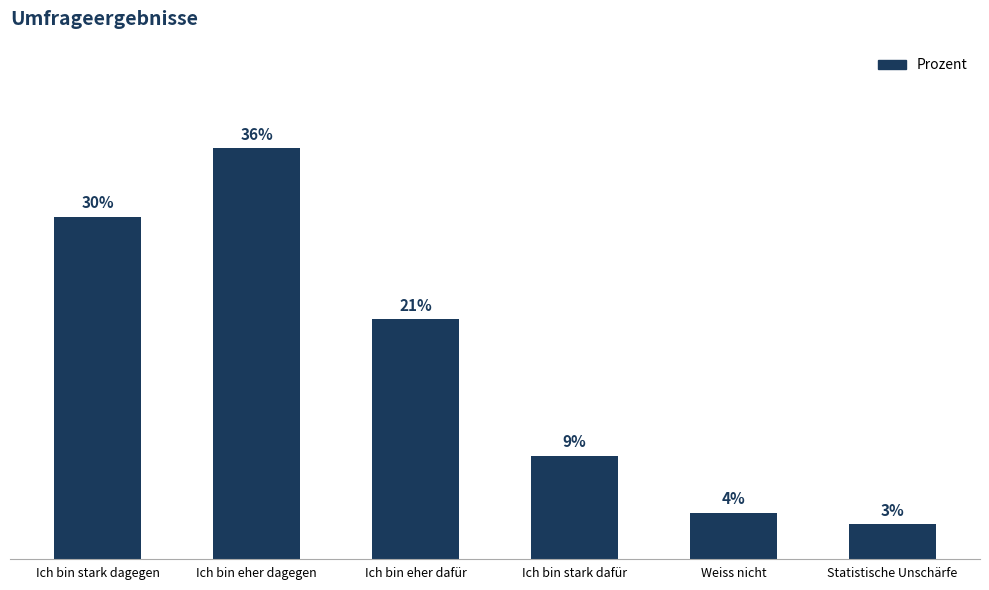

Which label corresponds to the smallest value in the chart?

Statistische Unschärfe